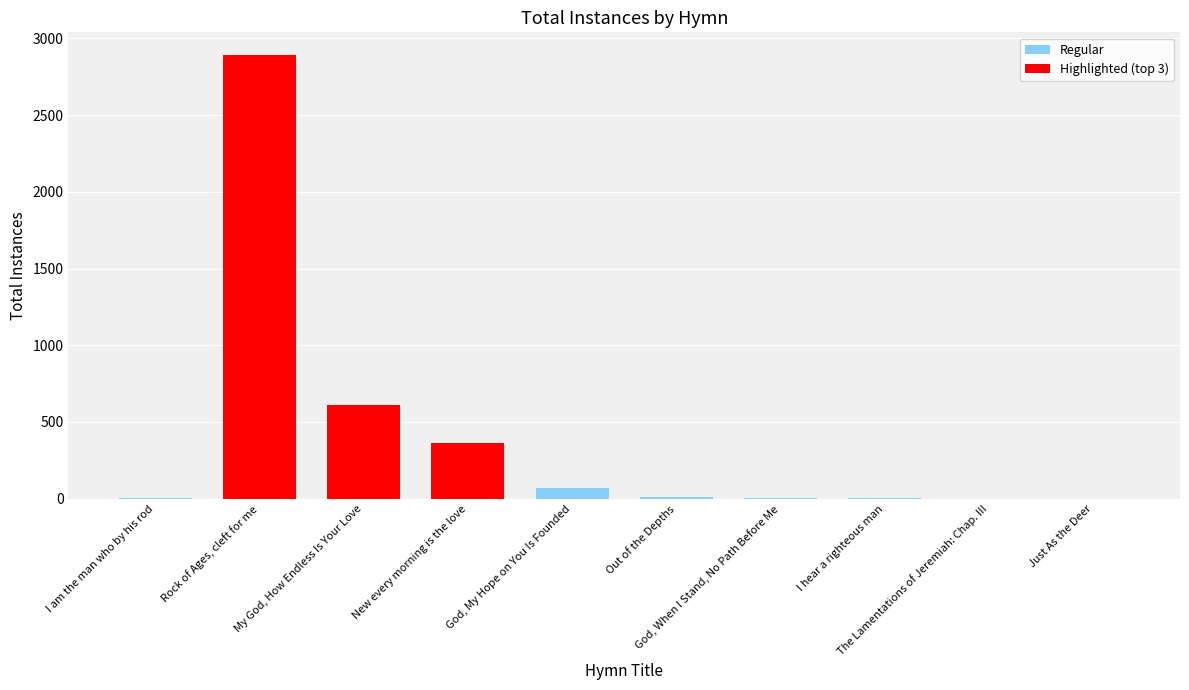

Does the chart contain stacked bars?

No